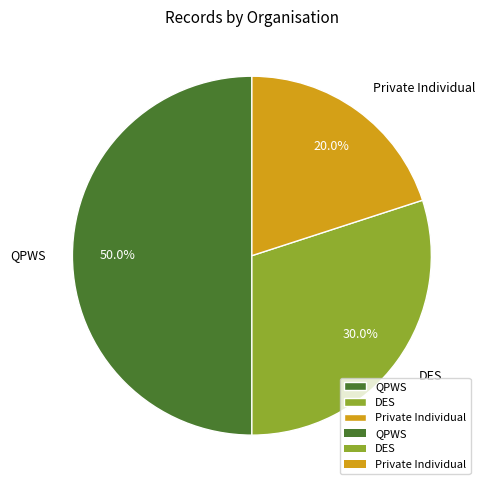

Approximately how many times larger is the value at QPWS compared to Private Individual?

2.5